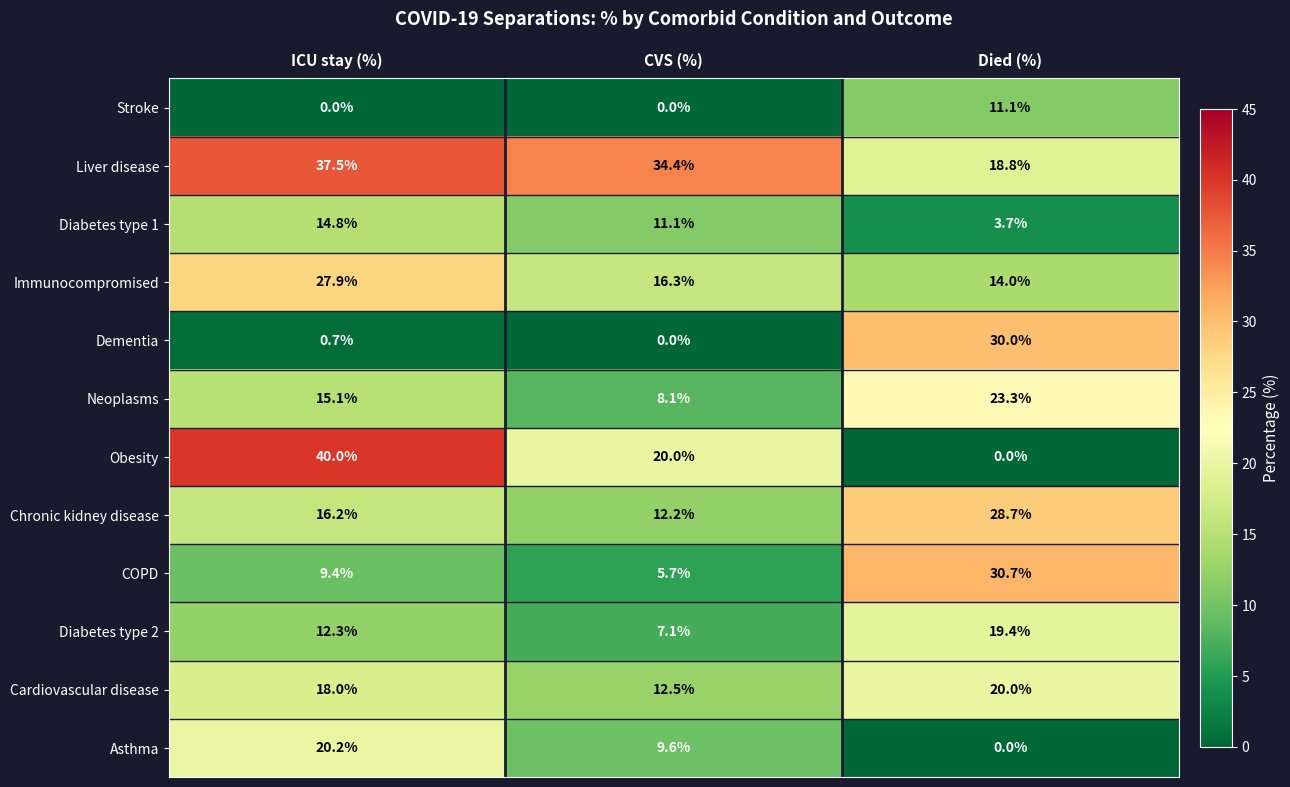

Rank the series at ICU stay (%) from highest to lowest value.

Obesity, Liver disease, Immunocompromised, Asthma, Cardiovascular disease, Chronic kidney disease, Neoplasms, Diabetes type 1, Diabetes type 2, COPD, Dementia, Stroke